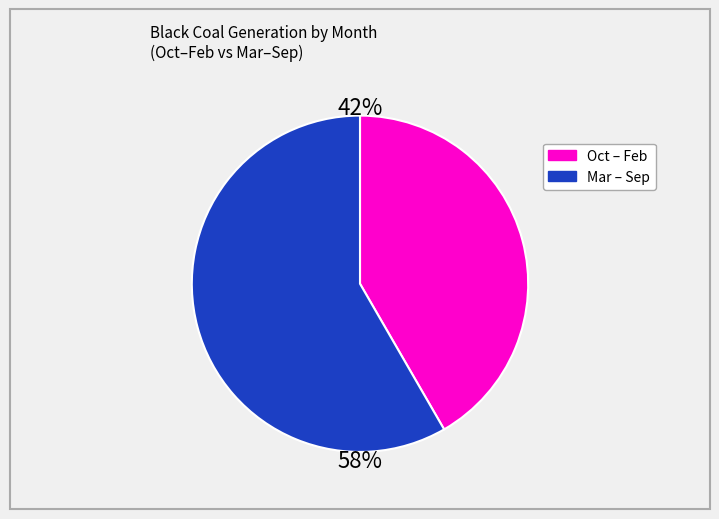

Does any single category account for the majority?

Yes